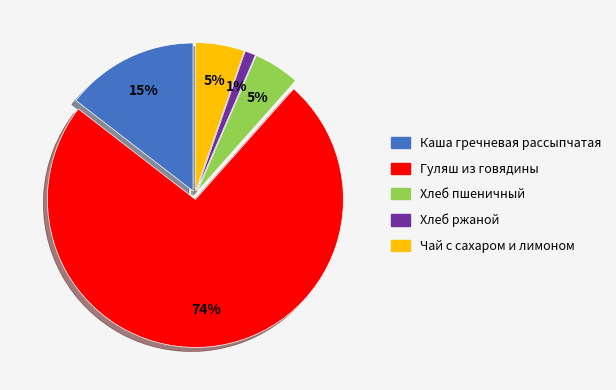

Count the number of slices in the pie.

5